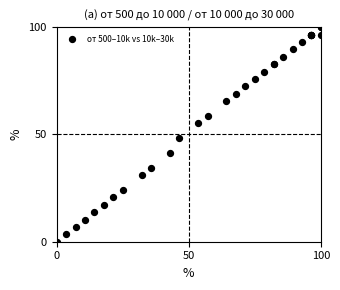

What Y value in the scatter plot is closest to 50?

48.3